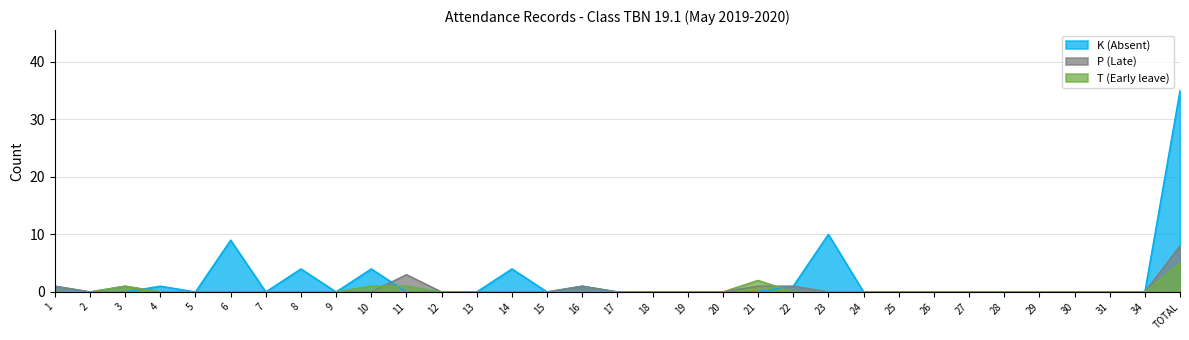

What are all the series names shown in the legend?

K (Absent), P (Late), T (Early leave)